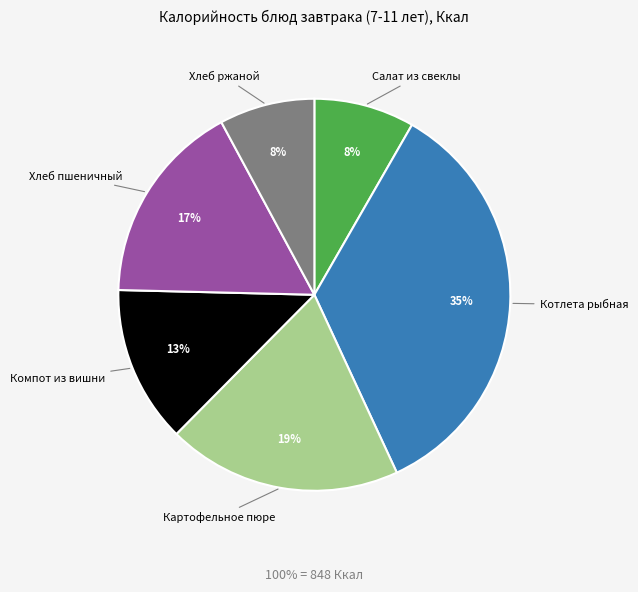

Is the sum of Компот из вишни and Салат из свеклы greater than half?

No